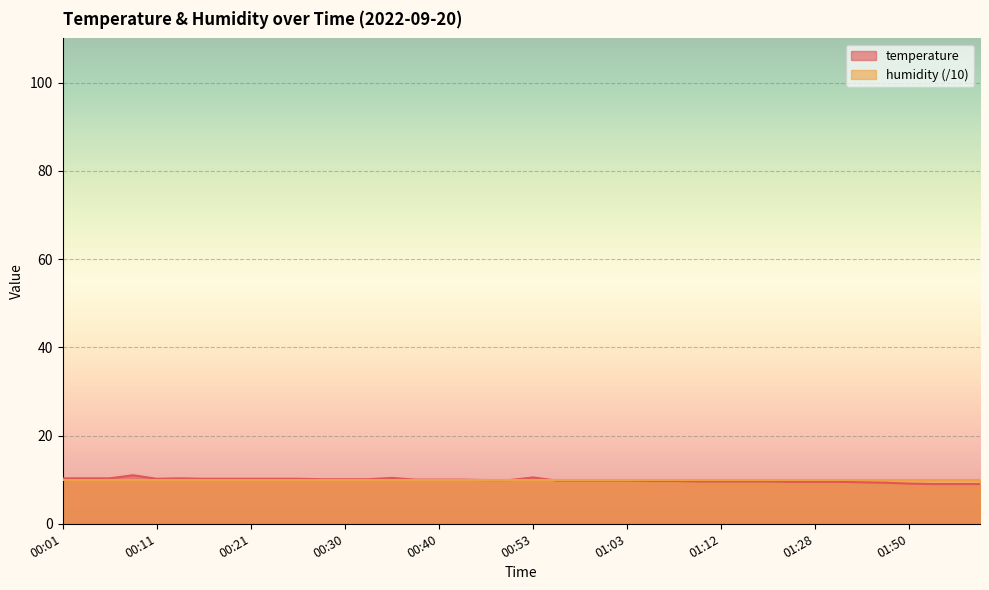

Which label corresponds to the smallest value in the chart?

01:58